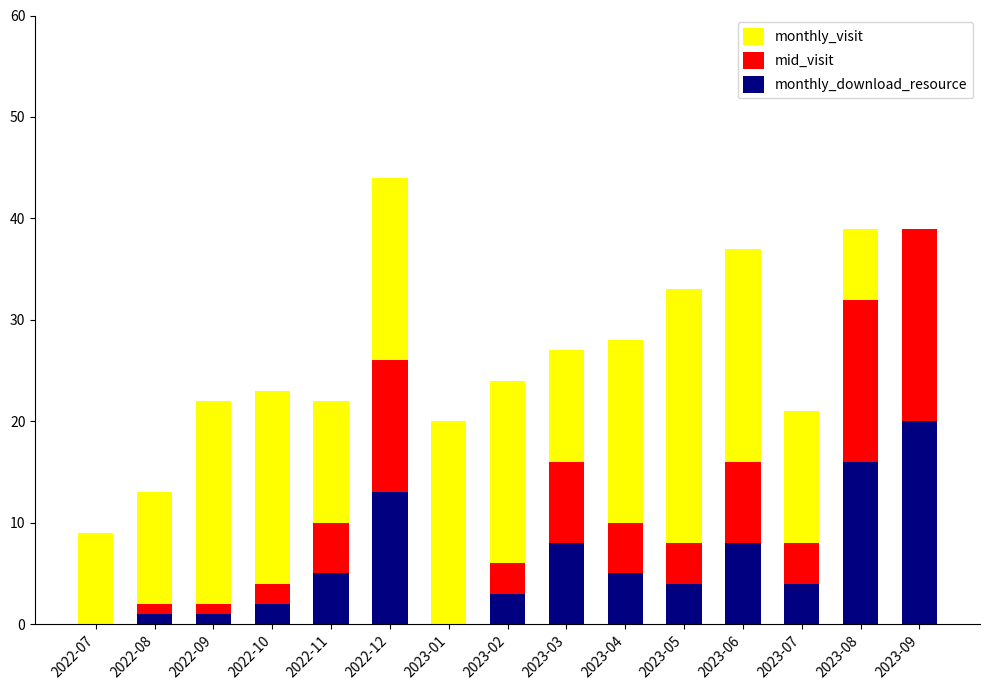

What is the total value across all series at 2022-07?

9